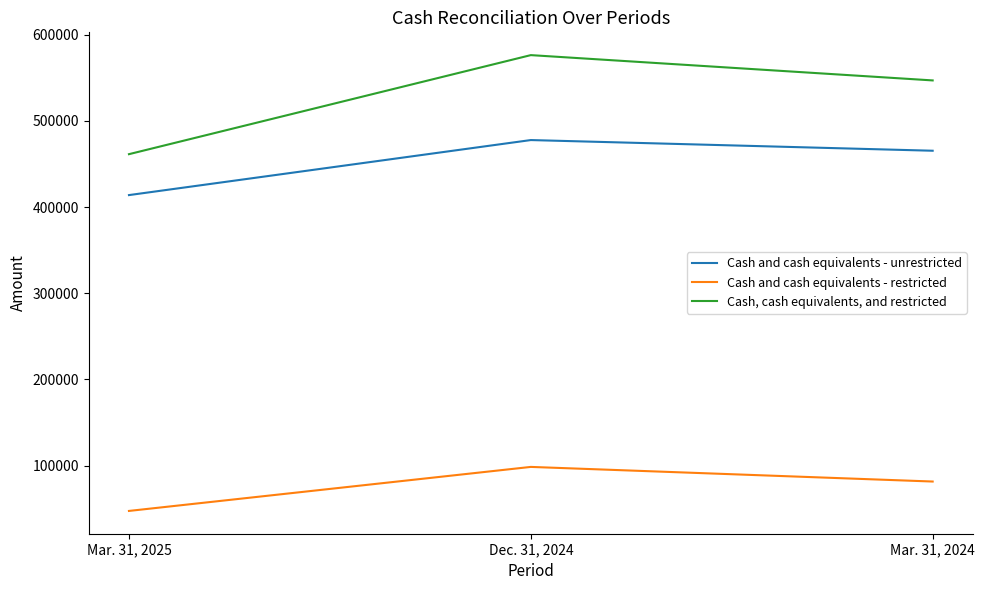

Reading left to right, extract all data points from this chart.

Cash and cash equivalents - unrestricted: Mar. 31, 2025=413858	Dec. 31, 2024=477694	Mar. 31, 2024=465311
Cash and cash equivalents - restricted: Mar. 31, 2025=47467	Dec. 31, 2024=98534	Mar. 31, 2024=81571
Cash, cash equivalents, and restricted: Mar. 31, 2025=461325	Dec. 31, 2024=576228	Mar. 31, 2024=546882